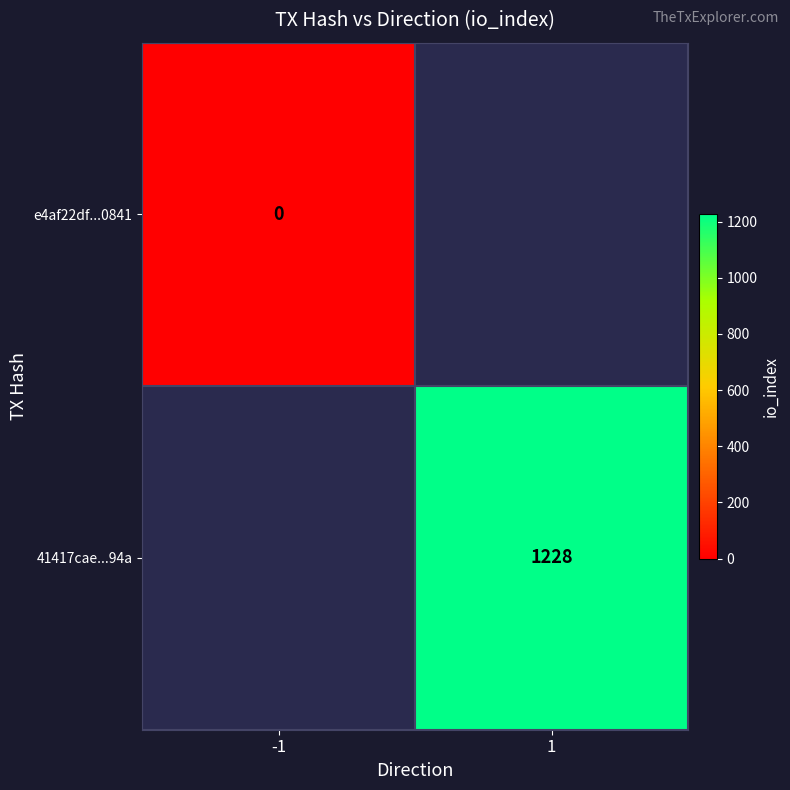

Is it true that 41417cae...94a equals 1228 at 1?

True